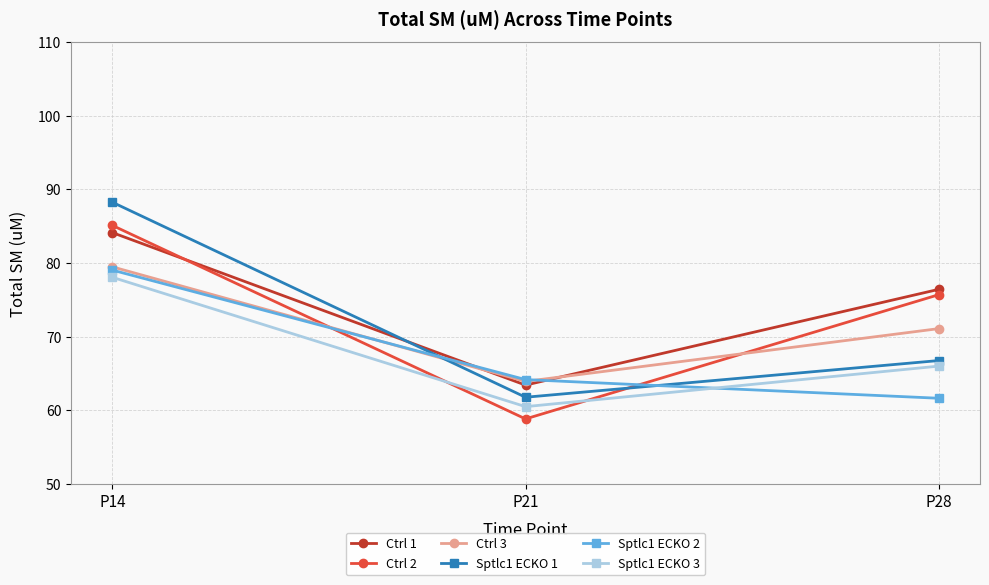

Is it true that Sptlc1 ECKO 3 equals 94.3 at P28?

False